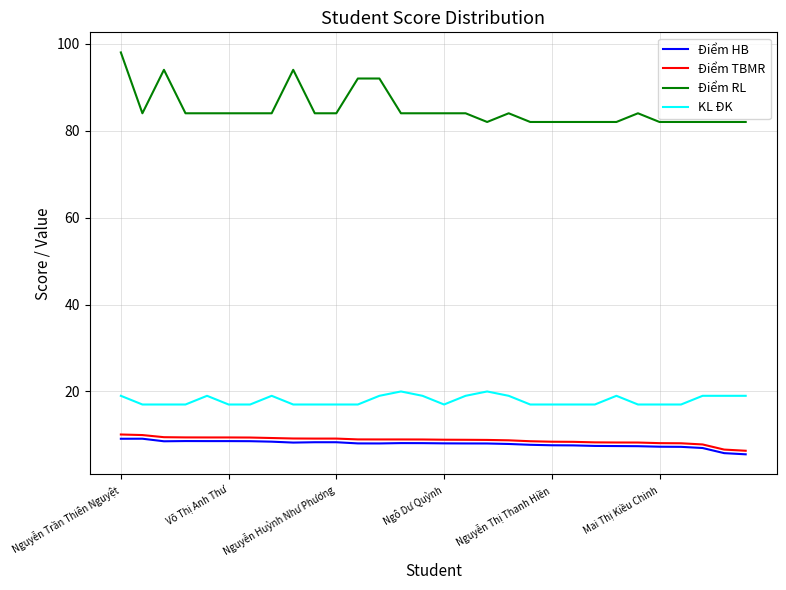

Does the chart display data point markers on the line(s)?

No